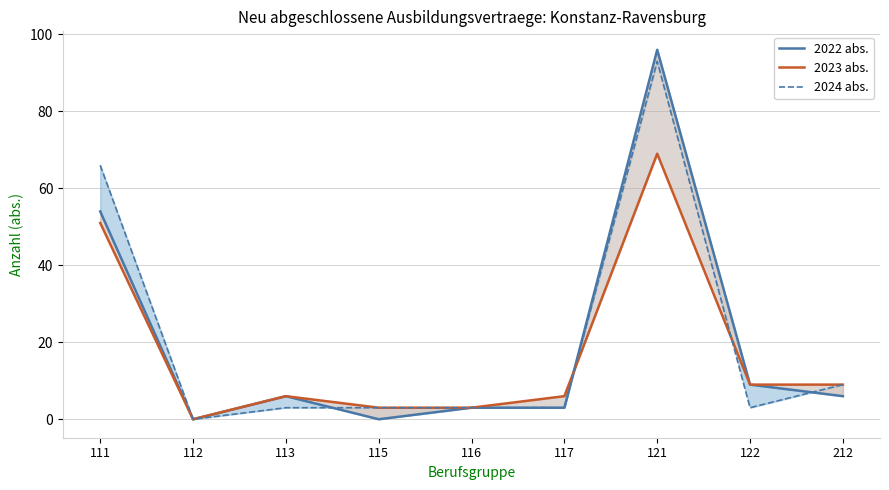

How many positive values does the 2023 abs. series have?

8